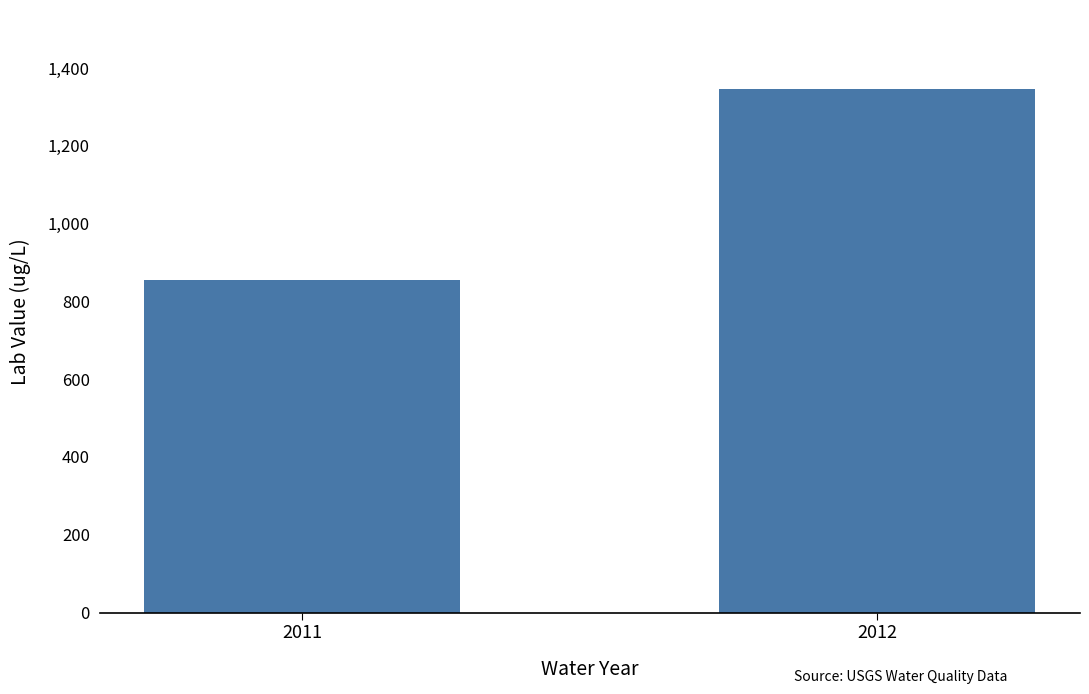

Which label corresponds to the smallest value in the chart?

2011